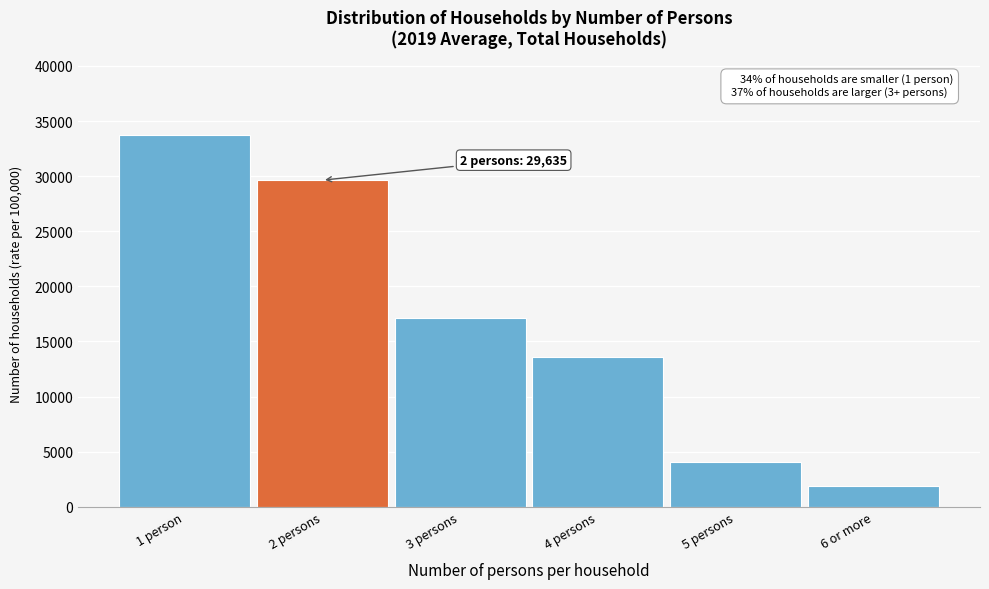

Reading left to right, list all the values displayed in this chart.

1 person=33704	2 persons=29635	3 persons=17168	4 persons=13588	5 persons=4067	6 or more=1838